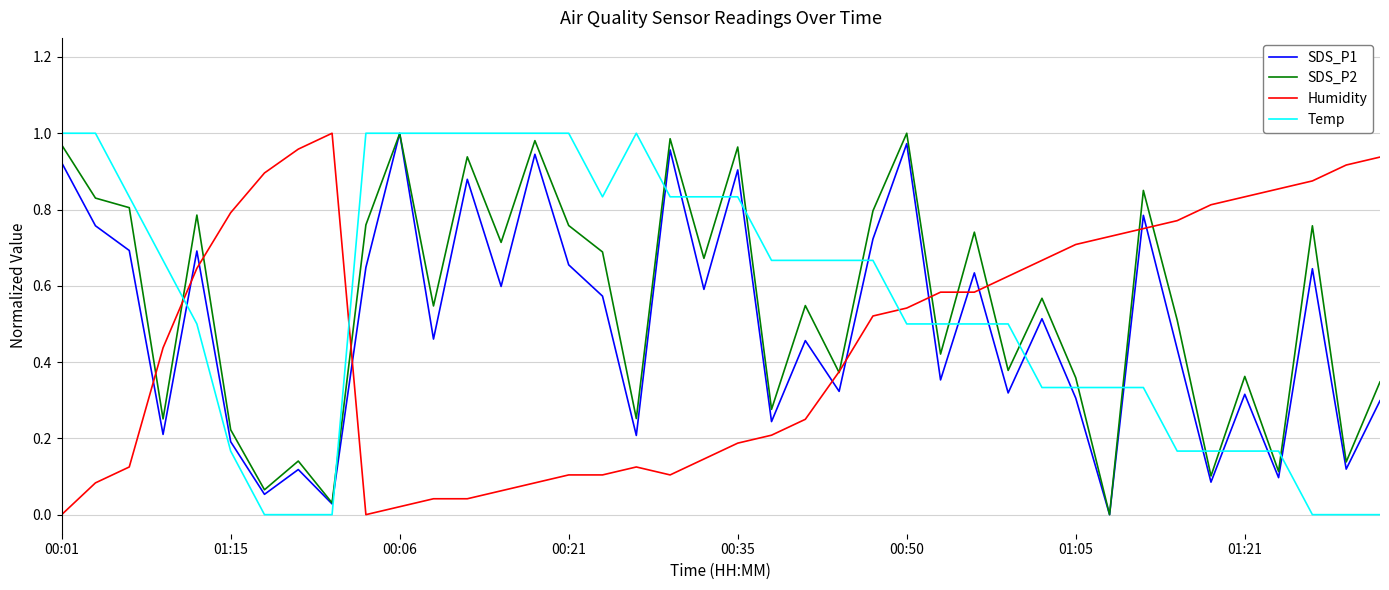

After their last crossing, which series has the higher values: Humidity or Temp?

Humidity